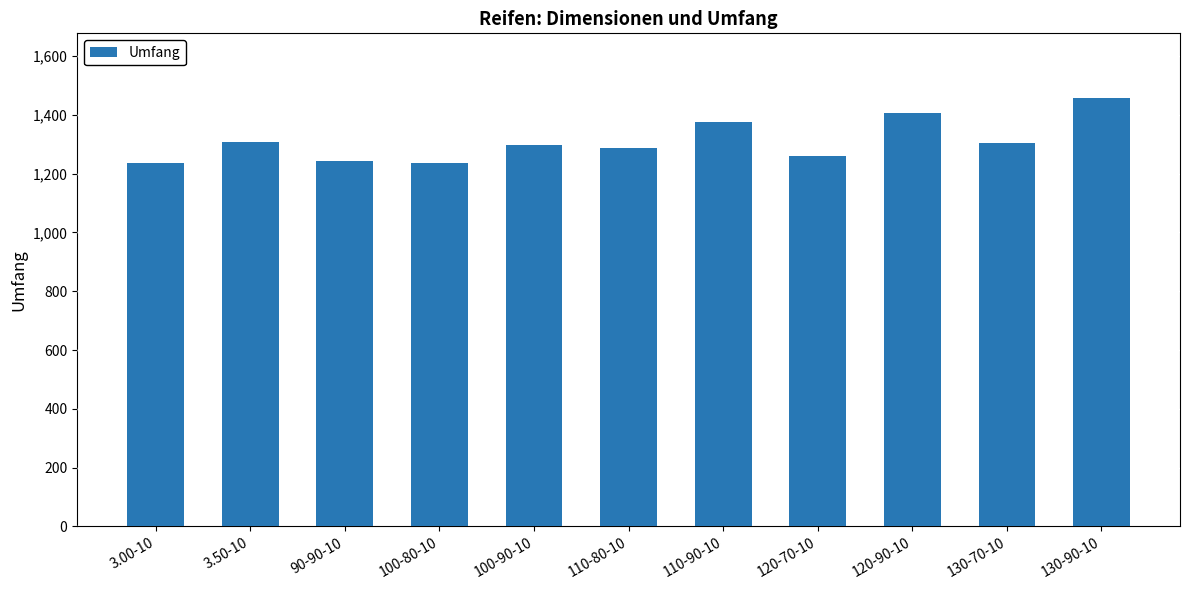

The chart shows a value of 1298 at 100-90-10. True or false?

True